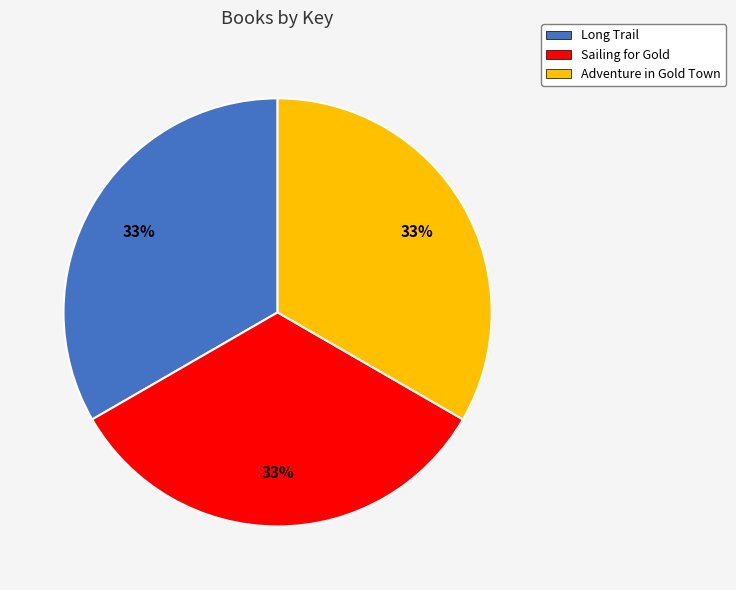

Approximately how many times larger is the value at Adventure in Gold Town compared to Sailing for Gold?

1.0